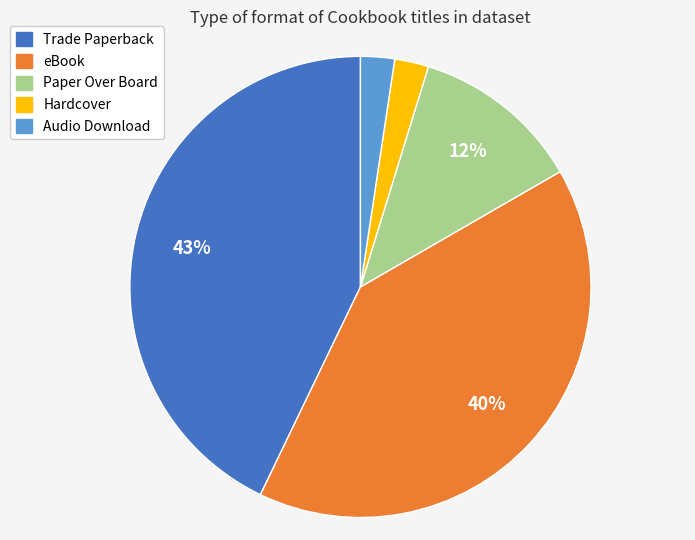

Does any single category account for the majority?

No